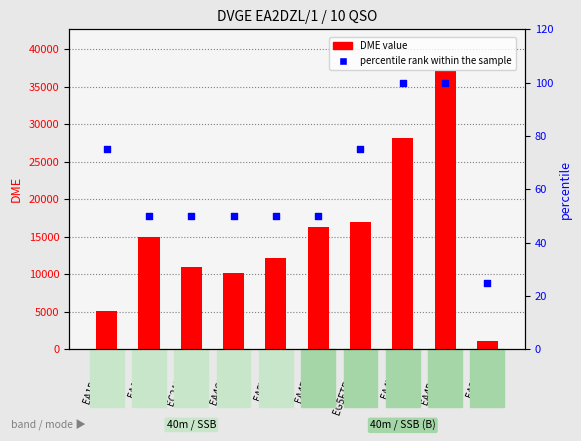

What are all the series names shown in the legend?

DME value, percentile rank within the sample